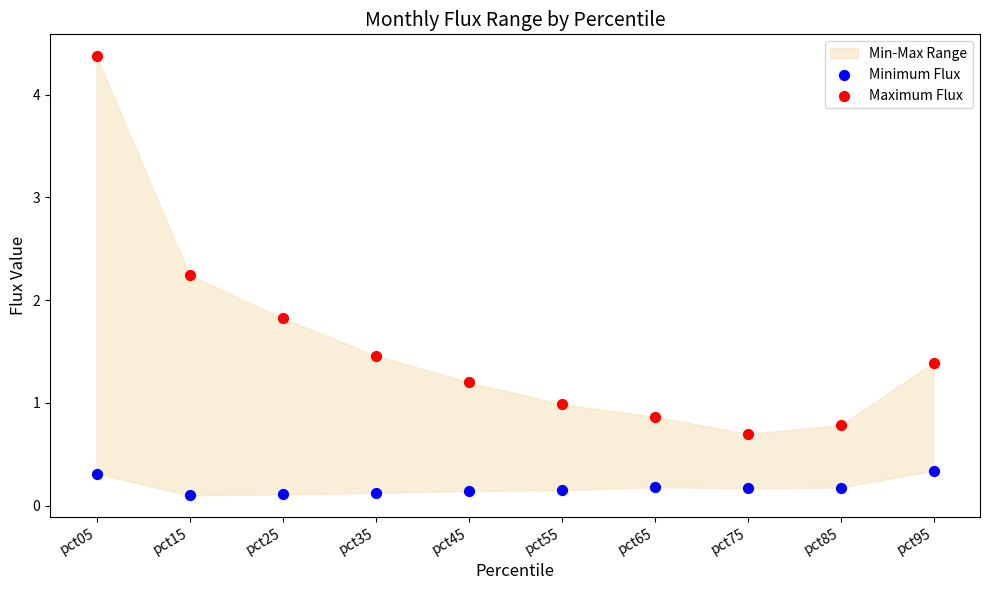

Which series reaches the minimum Y coordinate?

Minimum Flux